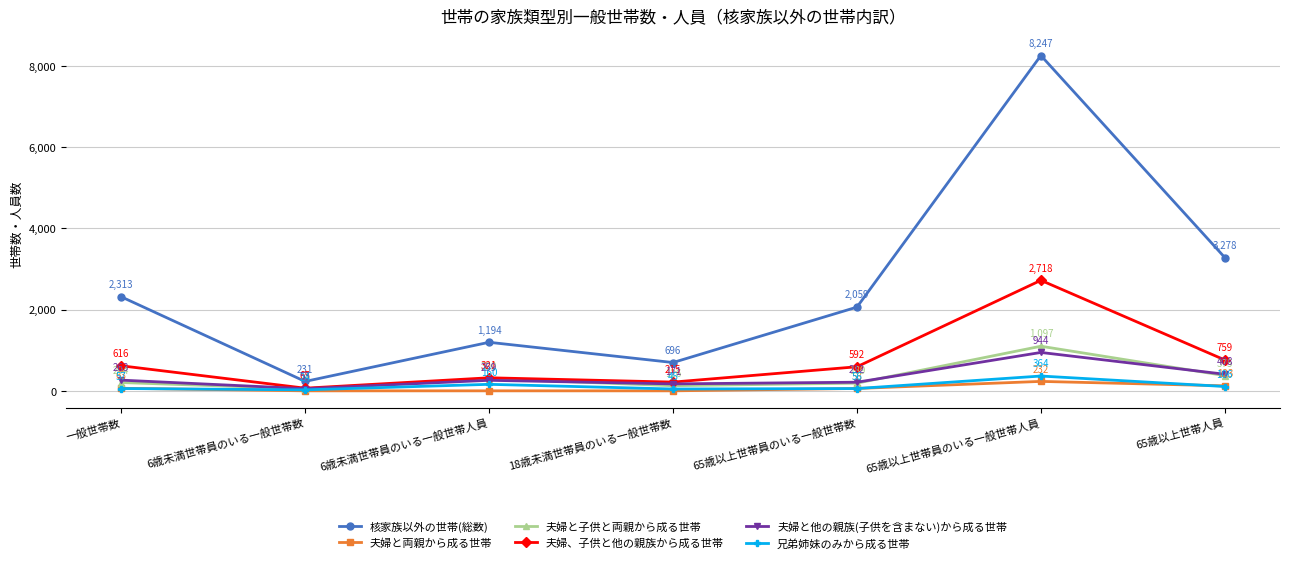

How many categories are shown in the chart?

7